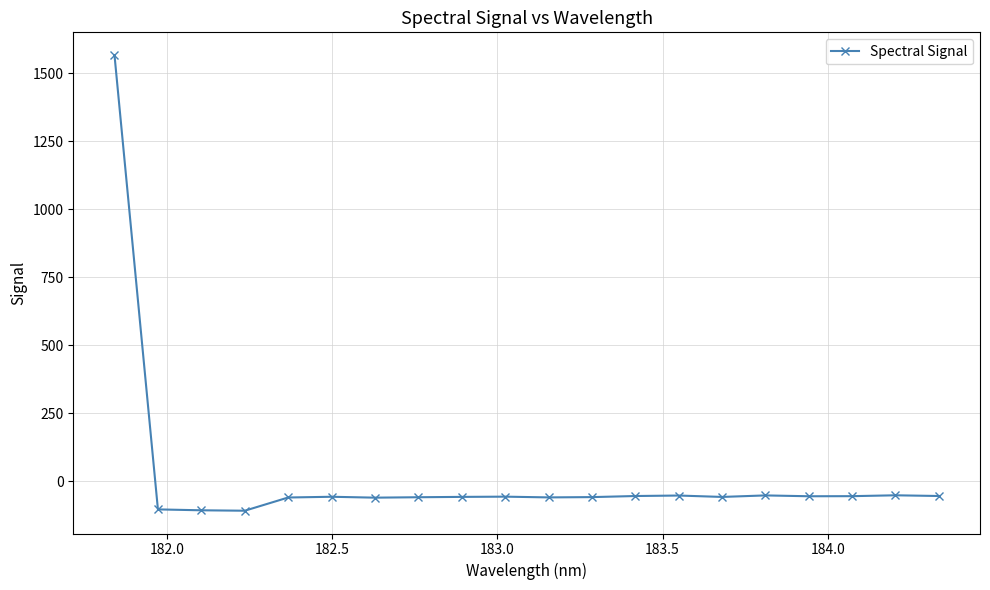

What is the sum of all values?

362.1